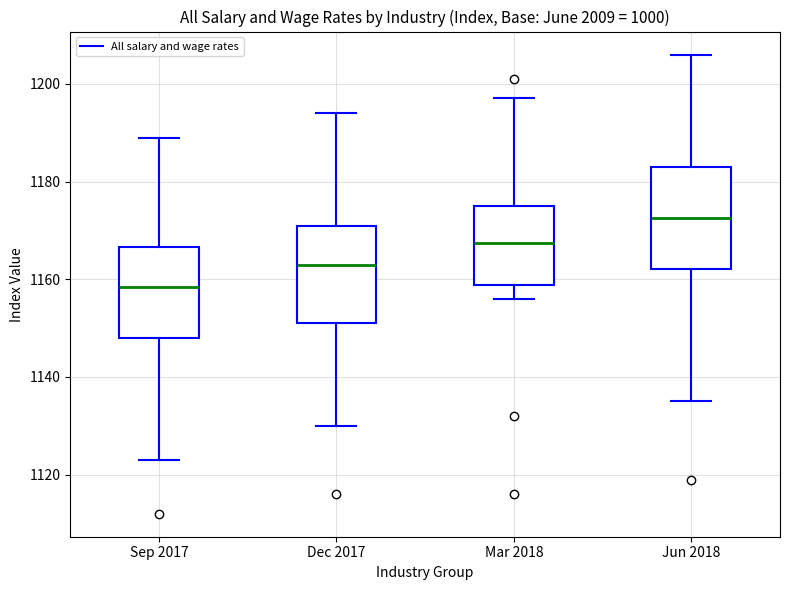

Reading left to right, transcribe this box plot: for each box, give where its median line is, the range the box spans, and where its two whiskers end, as read against the y-axis. The values are not printed on the chart, so give them approximately, as read against the axis.

Sep 2017: median 1158, box 1148 to 1166, whiskers 1124 to 1190
Dec 2017: median 1164, box 1152 to 1172, whiskers 1130 to 1194
Mar 2018: median 1168, box 1158 to 1176, whiskers 1156 to 1198
Jun 2018: median 1172, box 1162 to 1184, whiskers 1136 to 1206